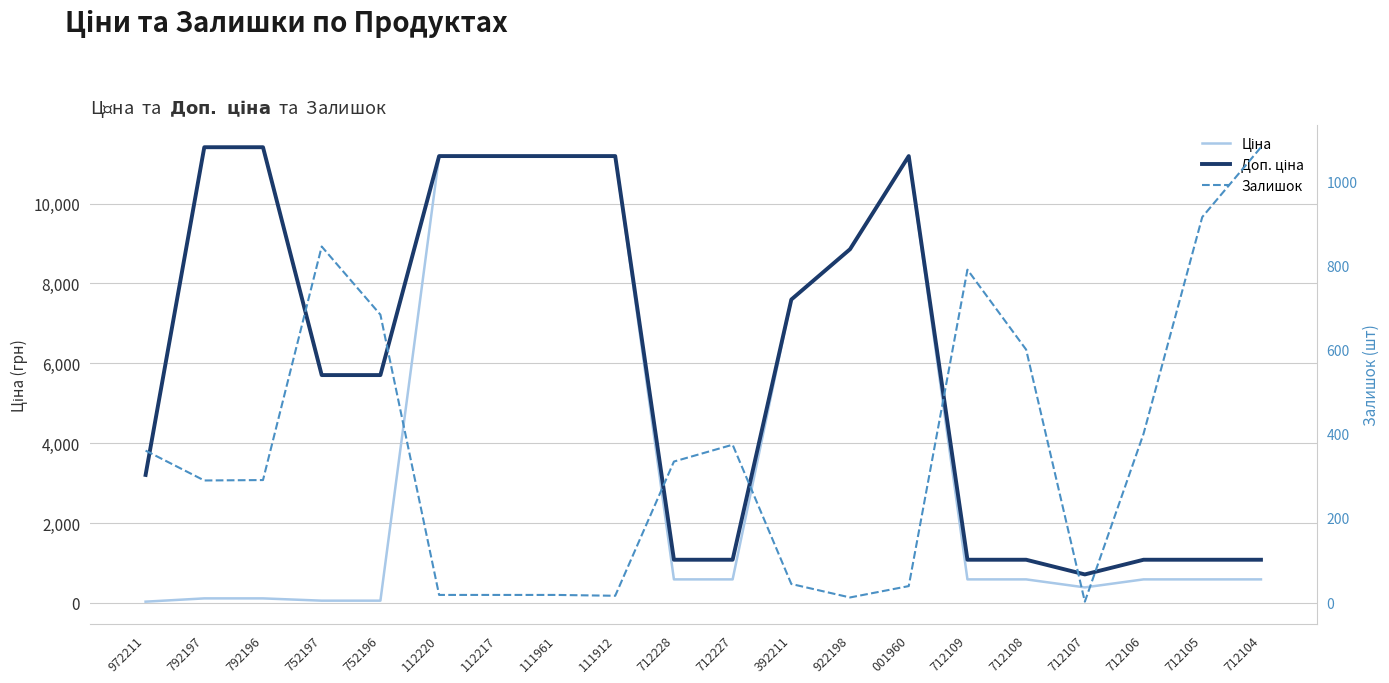

What are all the series names shown in the legend?

Ціна, Доп. ціна, Залишок